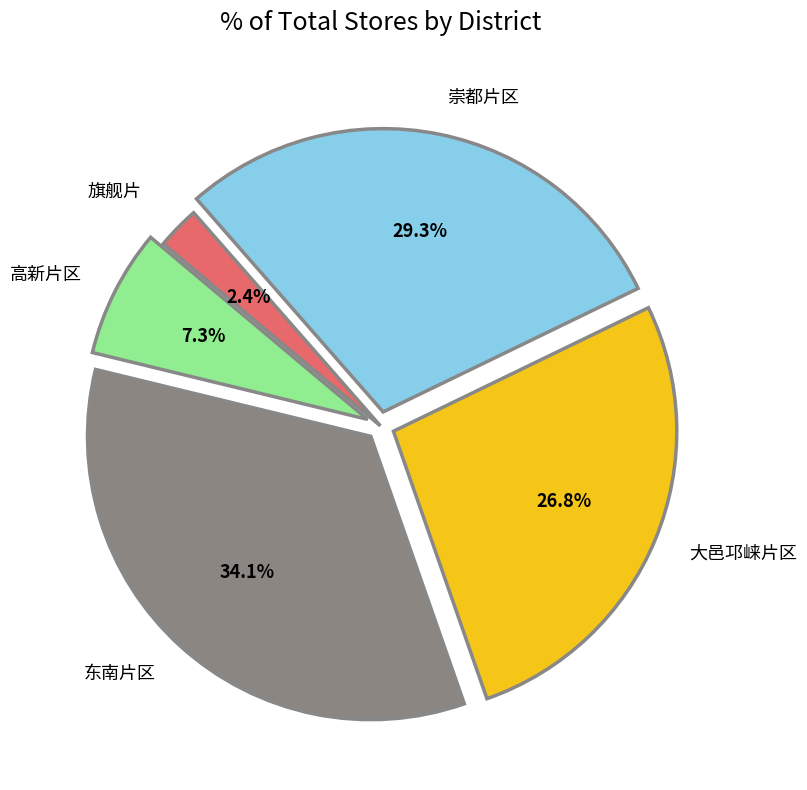

How many segments does this pie chart have?

5